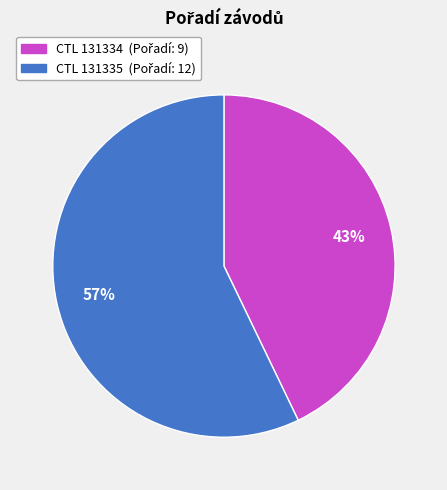

To the nearest percent, what is the difference between the largest and smallest slice percentages?

14%